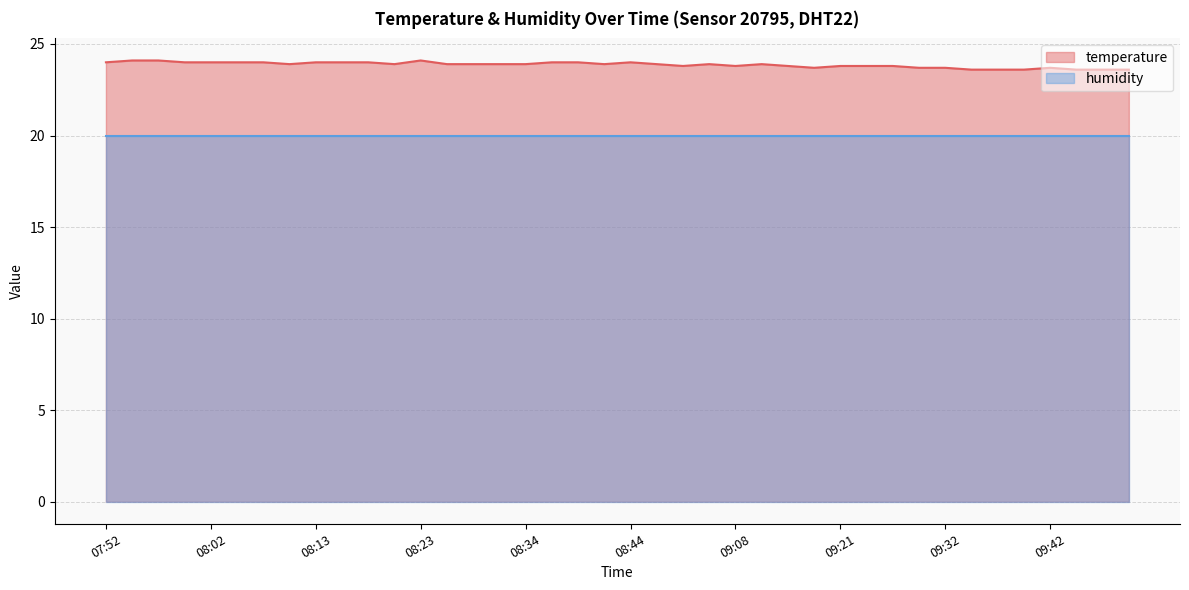

How many lines are shown in the chart?

2